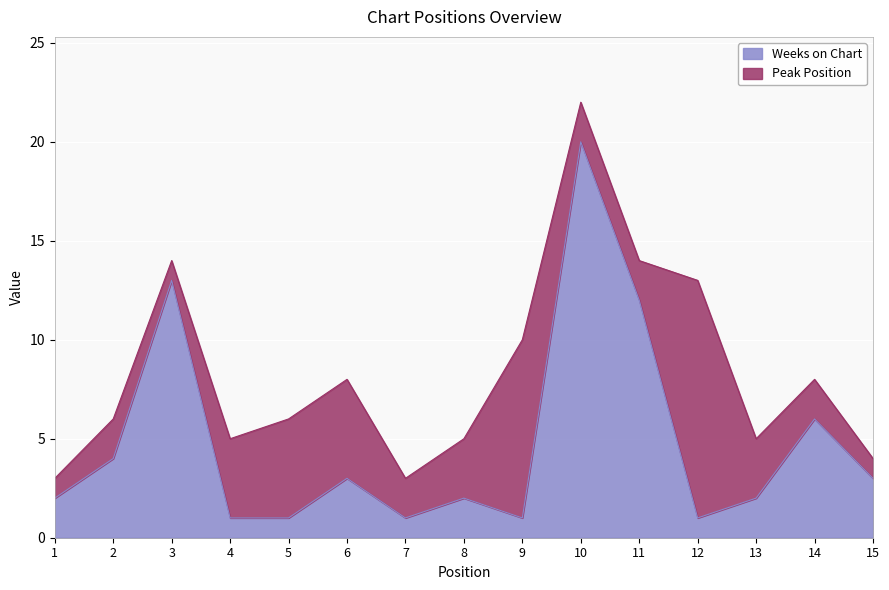

What is the value of the 1st point from the left?

2